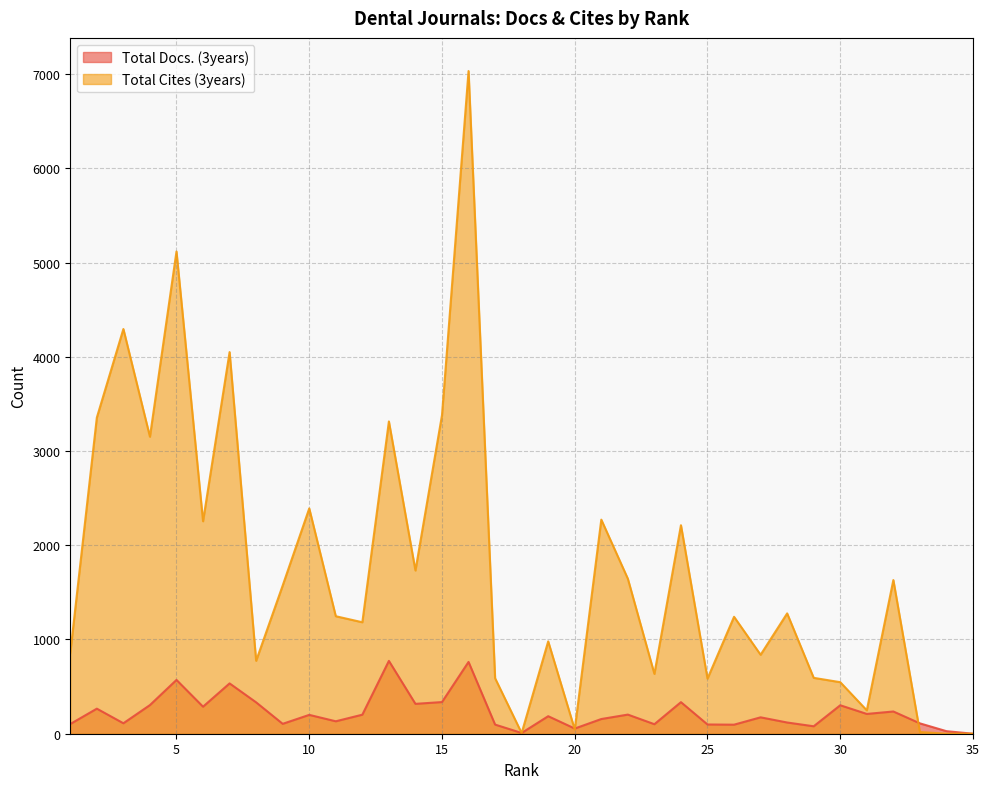

The value of Total Cites (3years) at 10 is 2391. True or false?

True